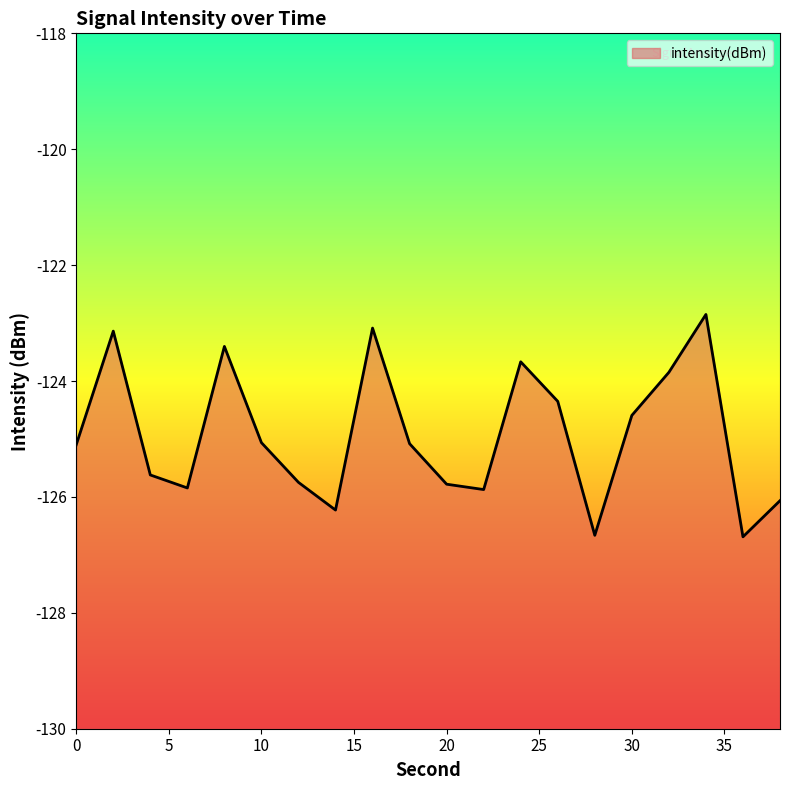

What is the smallest value displayed?

-126.7